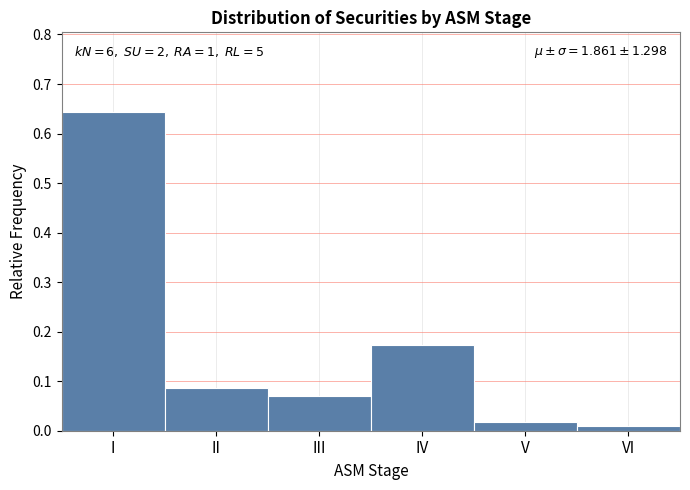

Between I and VI, which is larger?

I